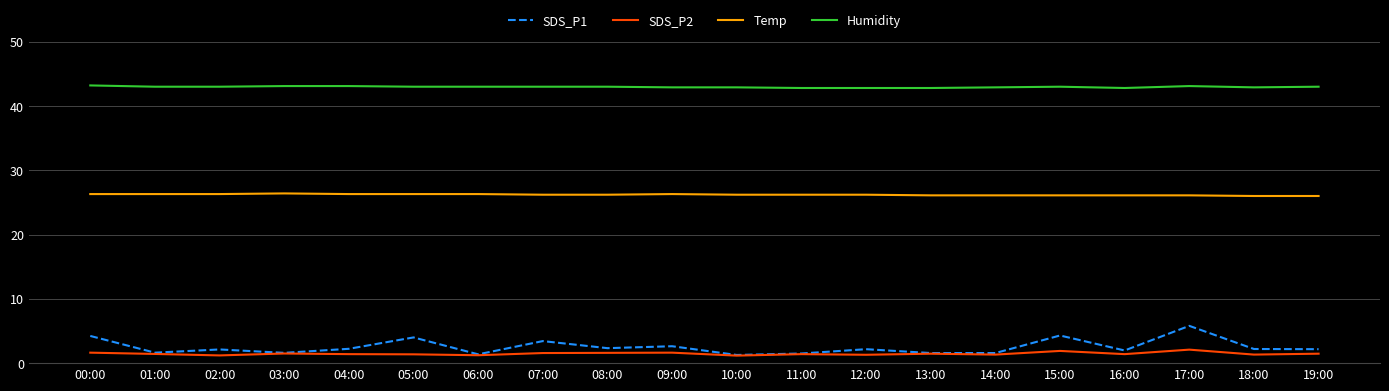

What is the total value across all series at 12:00?

72.5